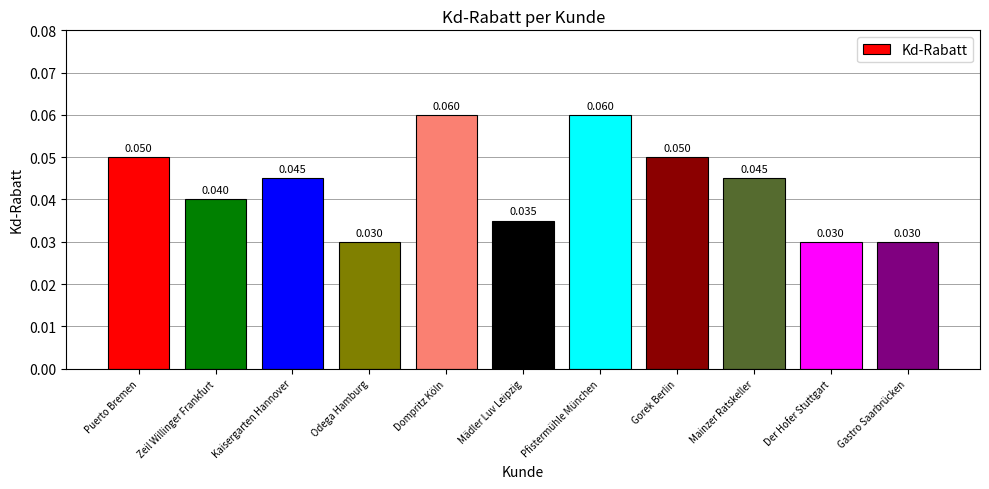

What is the label of the 2nd bar from the right?

Der Hofer Stuttgart